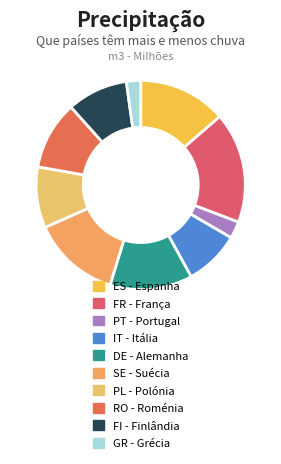

What percentage is the PL - Polónia slice, to the nearest percent?

9%